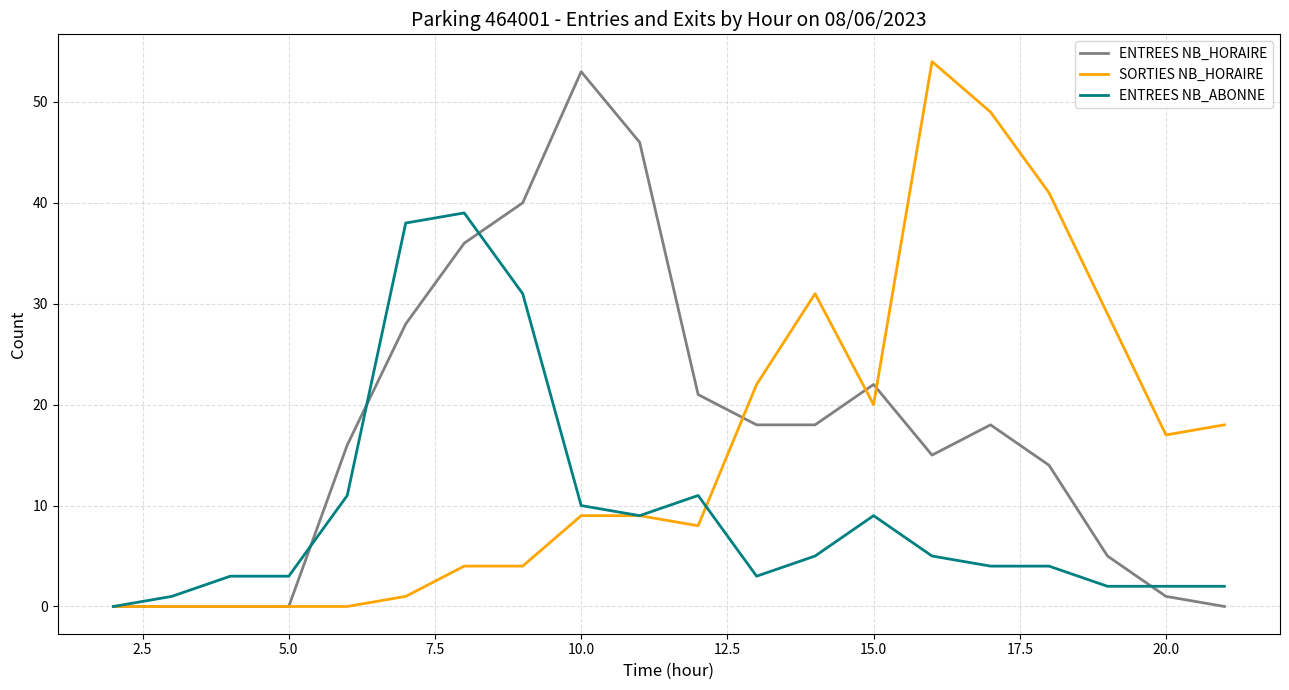

How many lines are shown in the chart?

3